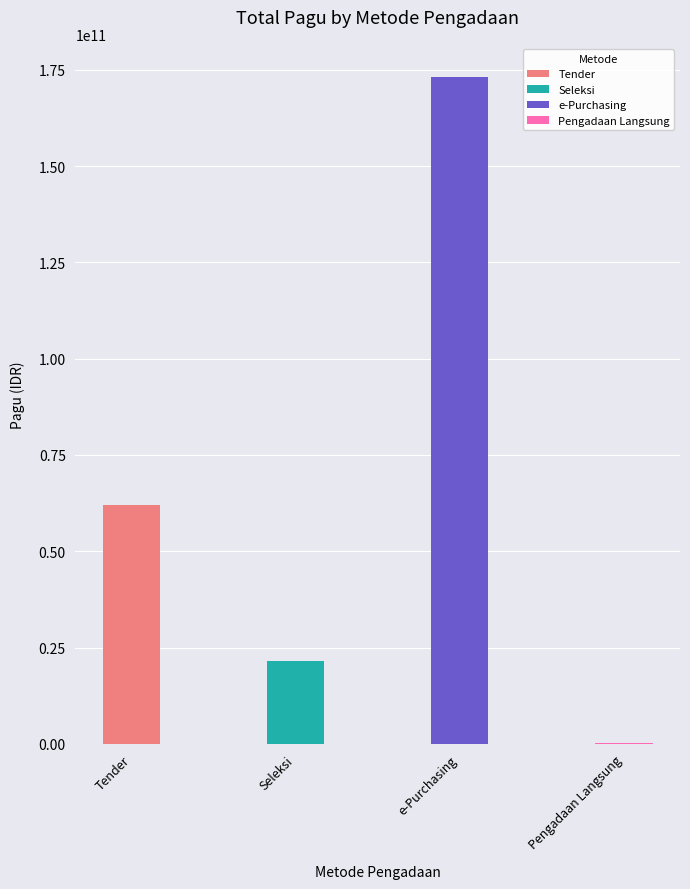

What value does the data have at e-Purchasing?

173065350000